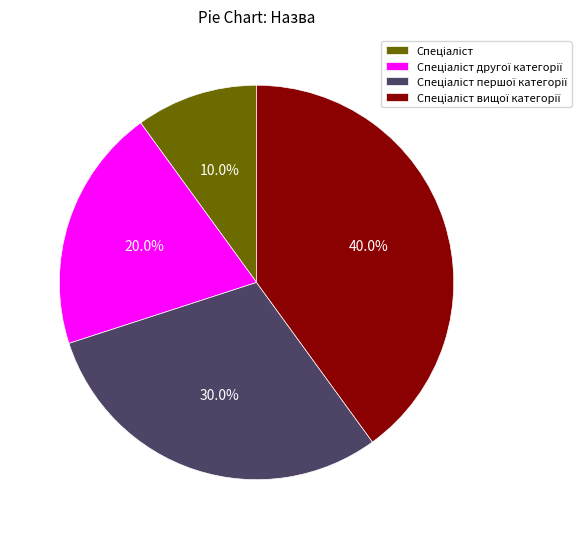

To the nearest percent, what is the average slice percentage?

25%